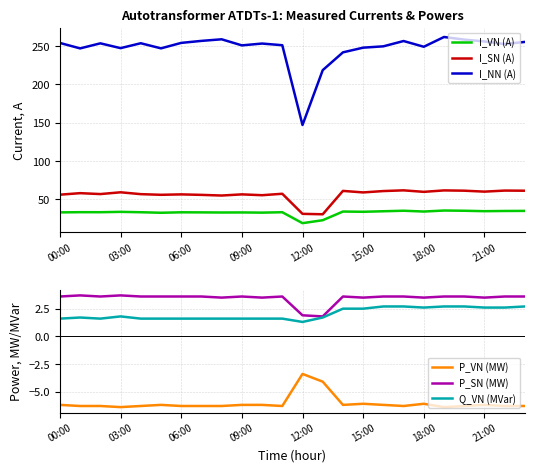

What is the difference between the maximum and minimum values in the P_SN (MW) series?

1.9